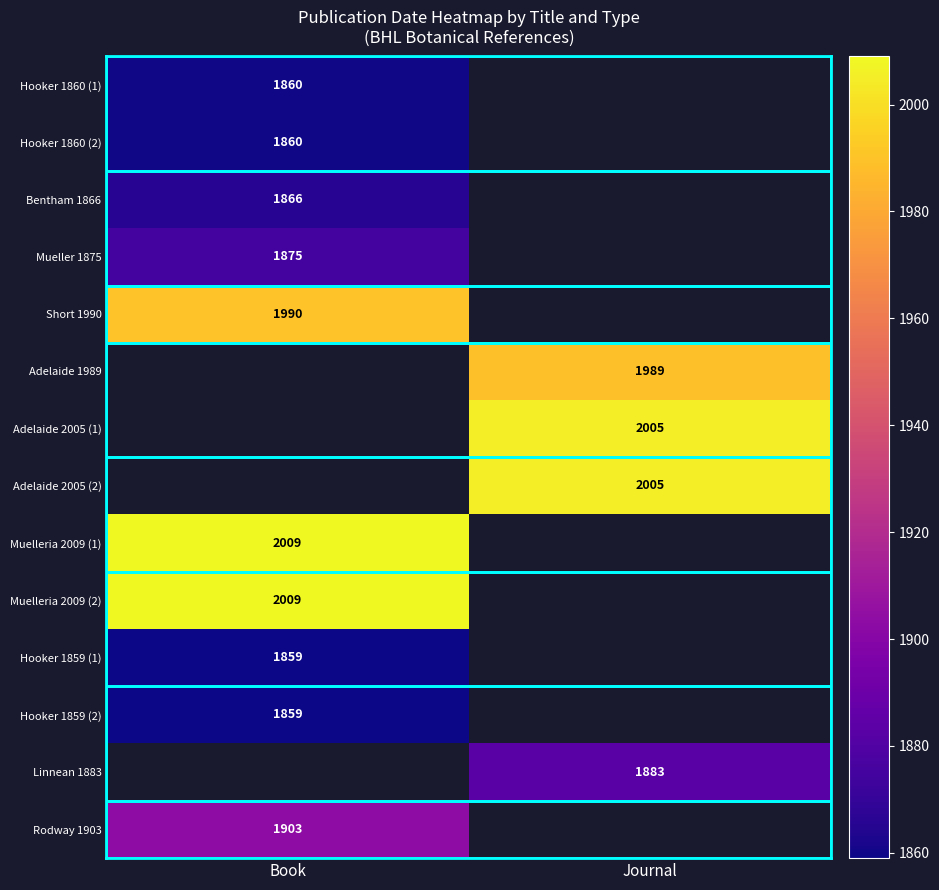

At which category does the chart reach its minimum across all series?

Book